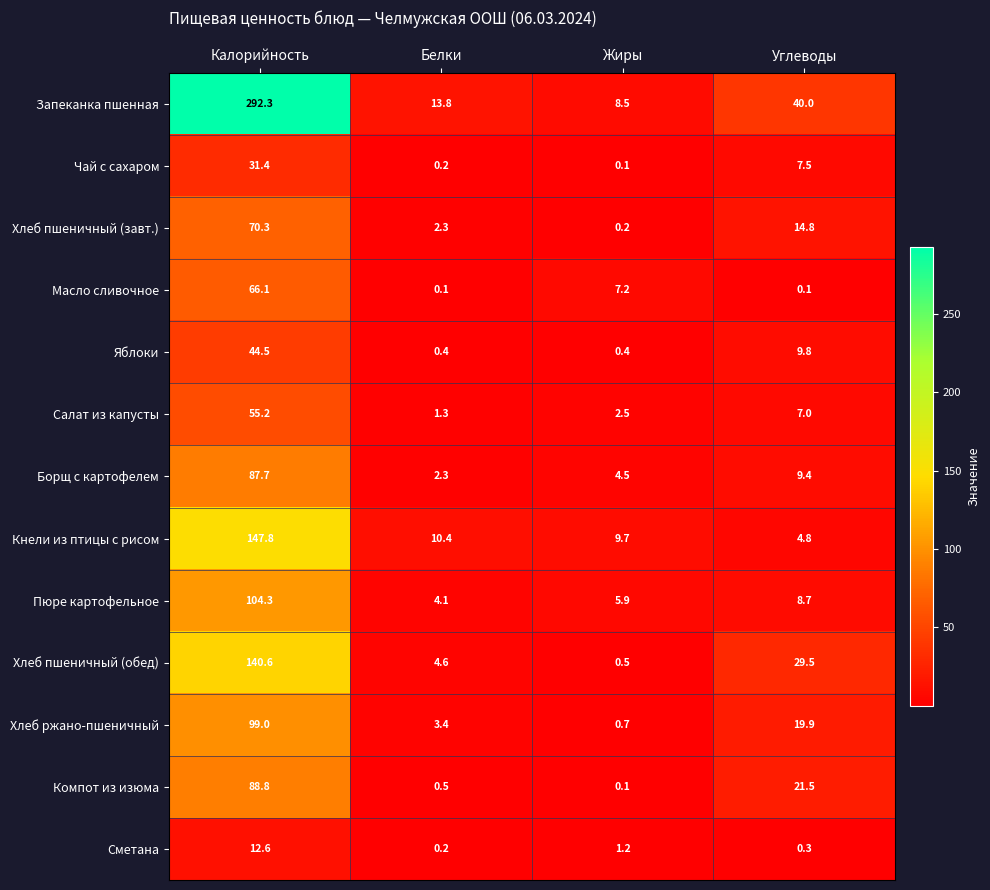

Where does the Яблоки series first go above 9?

Калорийность